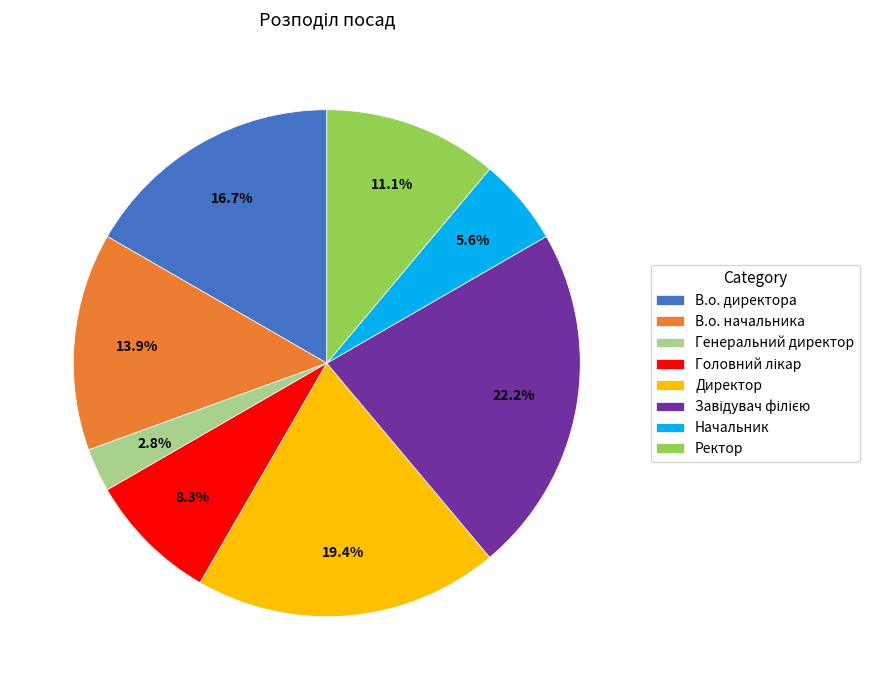

True or false: Ректор accounts for 21% of the total.

False